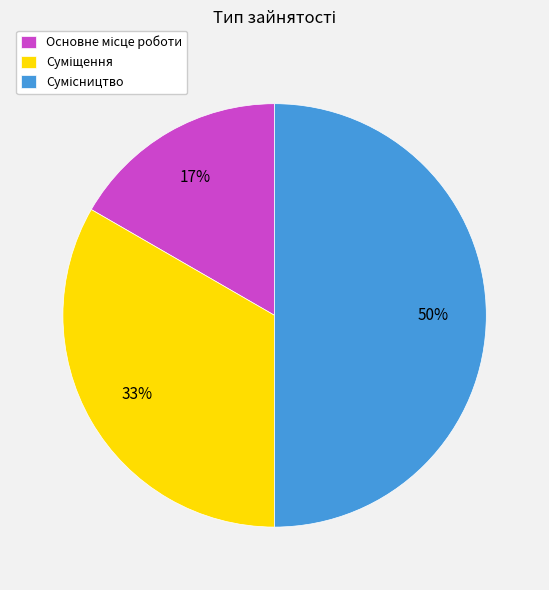

To the nearest percent, what is the difference between the largest and smallest slice percentages?

33%